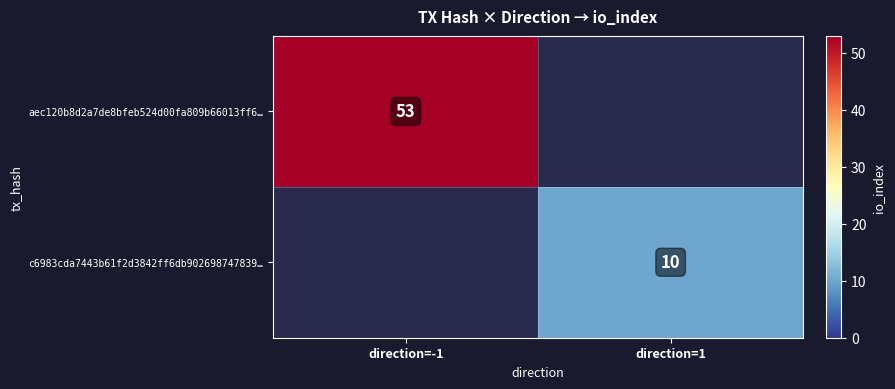

The value of aec120b8d2a7de8bfeb524d00fa809b66013ff6… at direction=-1 is 30. True or false?

False